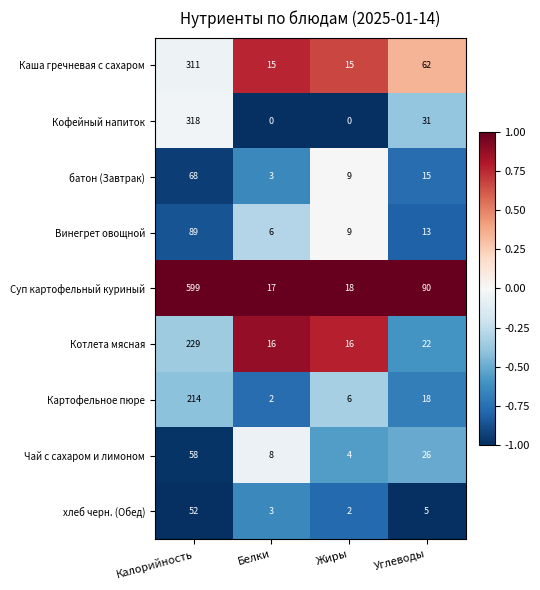

What is the sum of the Картофельное пюре values at Жиры and Калорийность?

220